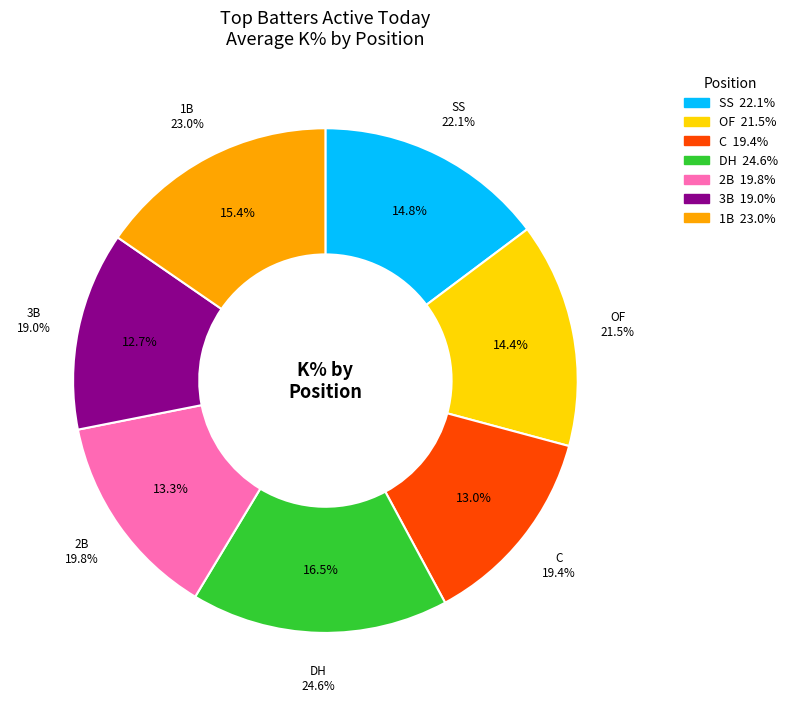

Count the number of slices in the pie.

7